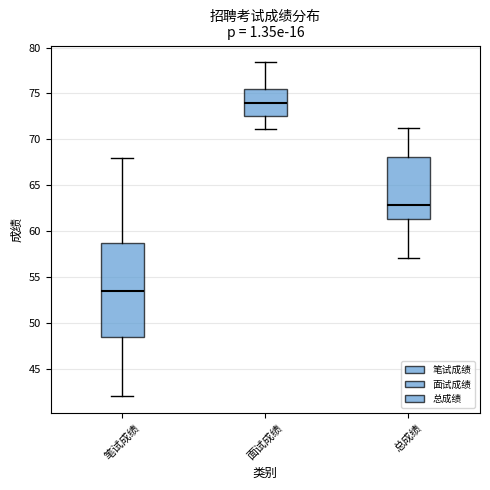

Which box's median line is the lowest?

笔试成绩